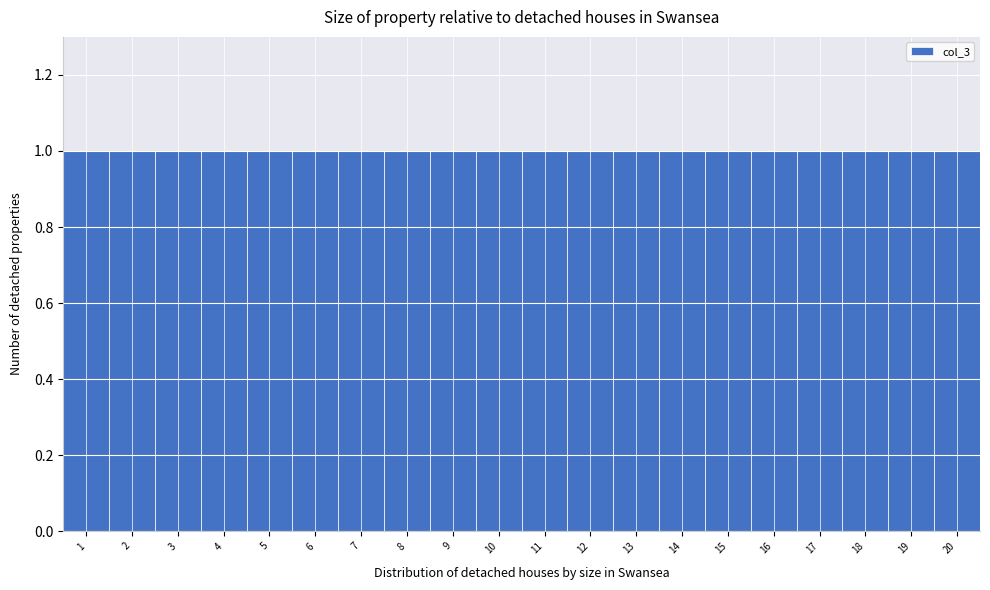

What is the height of the bar covering 7.5 to 8.5 on the x-axis? The values are not printed on the chart, so give them approximately, as read against the axis.

1